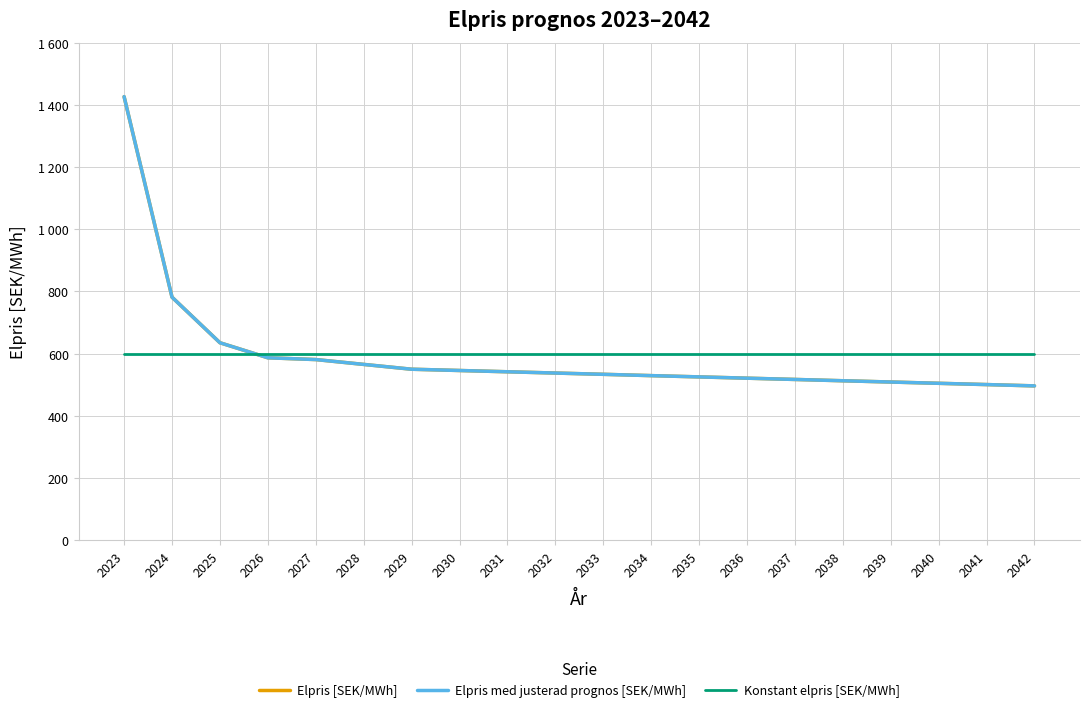

Is it true that Elpris med justerad prognos [SEK/MWh] equals 1426.6 at 2023?

True